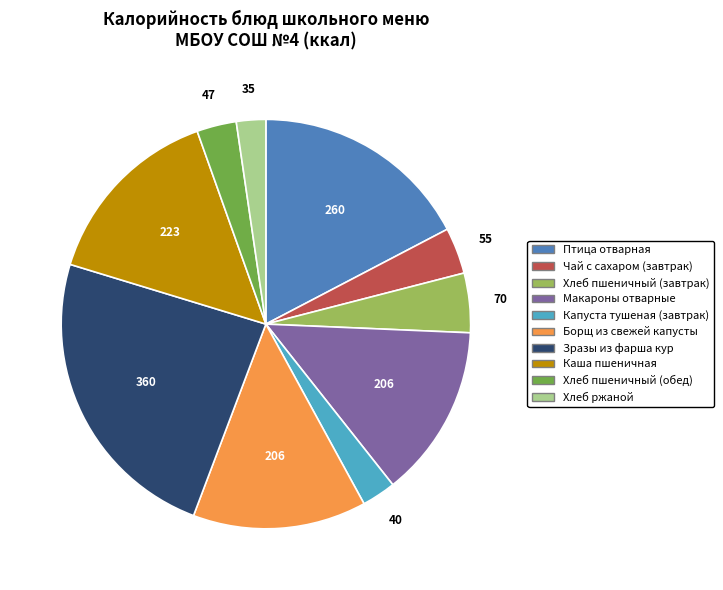

Between Макароны отварные and Птица отварная, which is larger?

Птица отварная